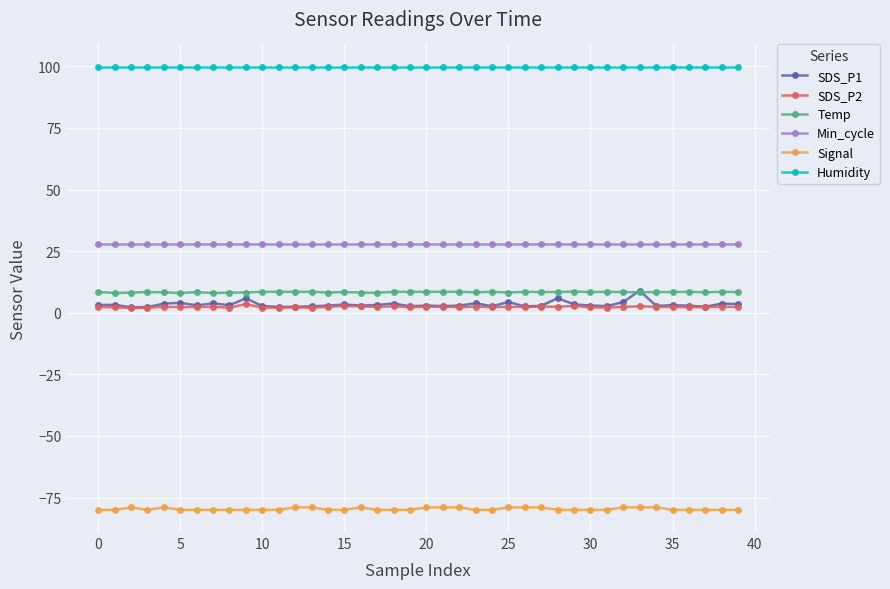

What is the maximum value shown in the chart?

99.9